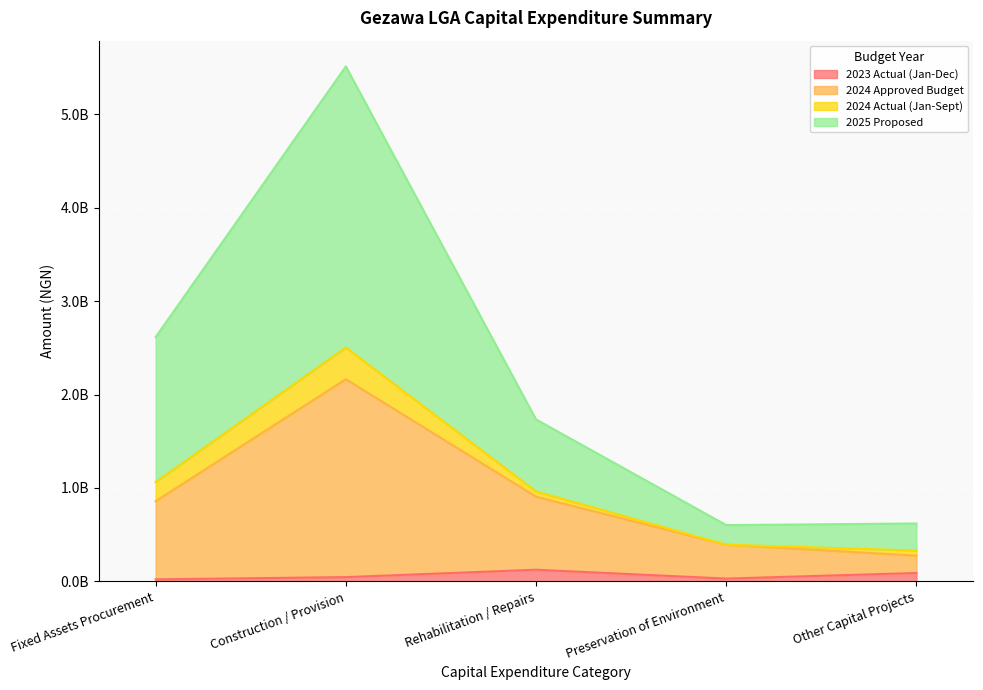

How many data points in 2025 Proposed are less than 1733539056?

2